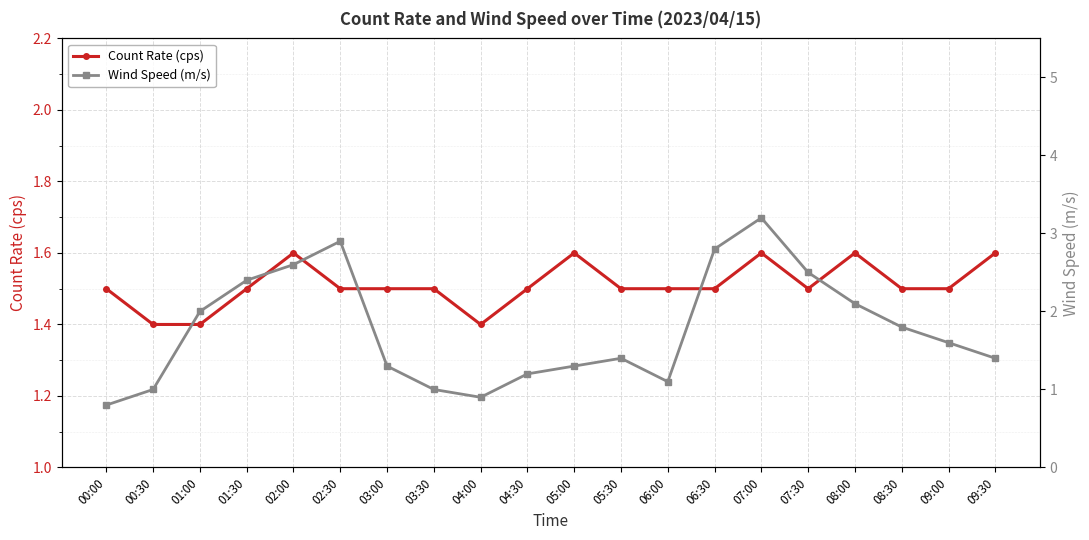

What are all the series names shown in the legend?

Count Rate (cps), Wind Speed (m/s)